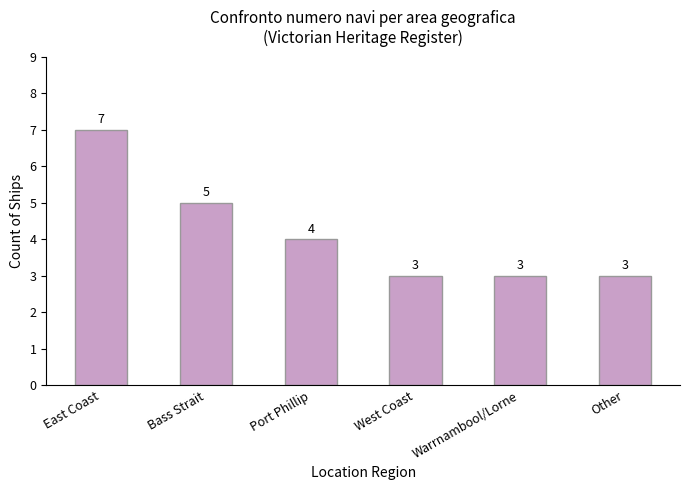

What position from the right is West Coast?

3